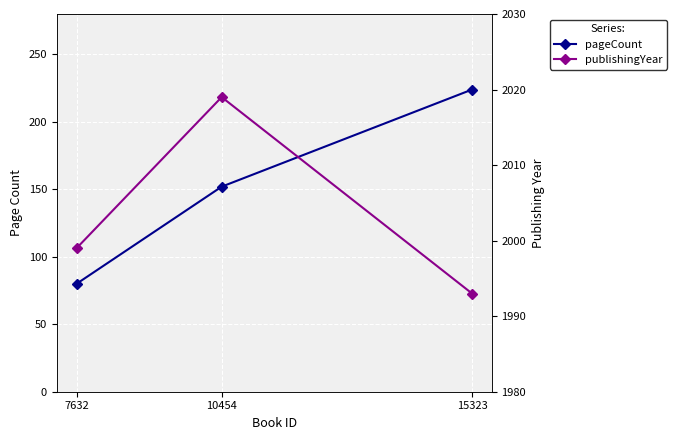

What is the value of the publishingYear point at the 2nd from the left?

2019